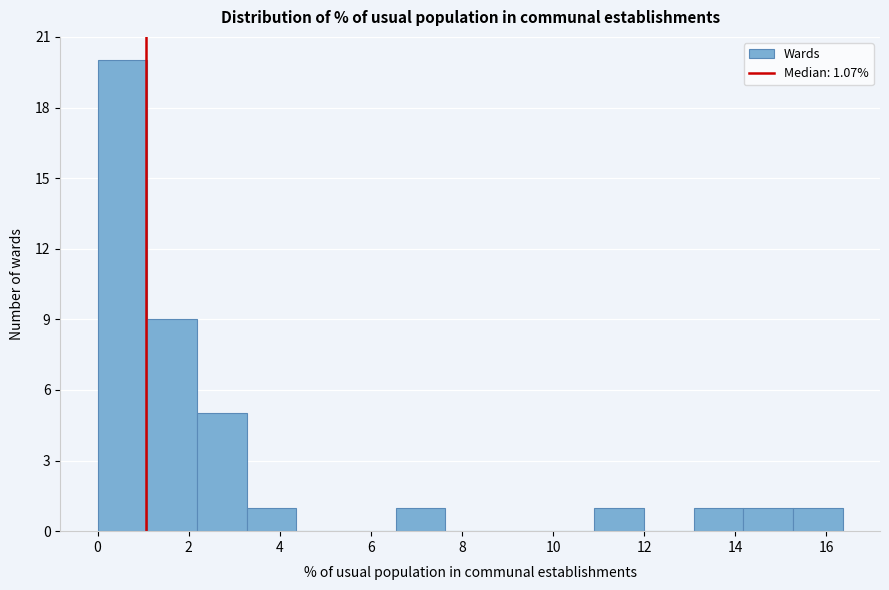

Reading left to right, list every bar in this chart as the range it spans on the x-axis followed by its height. Neither the bar edges nor the heights are printed on the chart, so give them approximately, as read against the axes.

0.0 to 1.0: 20
1.0 to 2.2: 9
2.2 to 3.2: 5
3.2 to 4.4: 1
4.4 to 5.4: 0
5.4 to 6.6: 0
6.6 to 7.6: 1
7.6 to 8.8: 0
8.8 to 9.8: 0
9.8 to 11.0: 0
11.0 to 12.0: 1
12.0 to 13.0: 0
13.0 to 14.2: 1
14.2 to 15.2: 1
15.2 to 16.4: 1